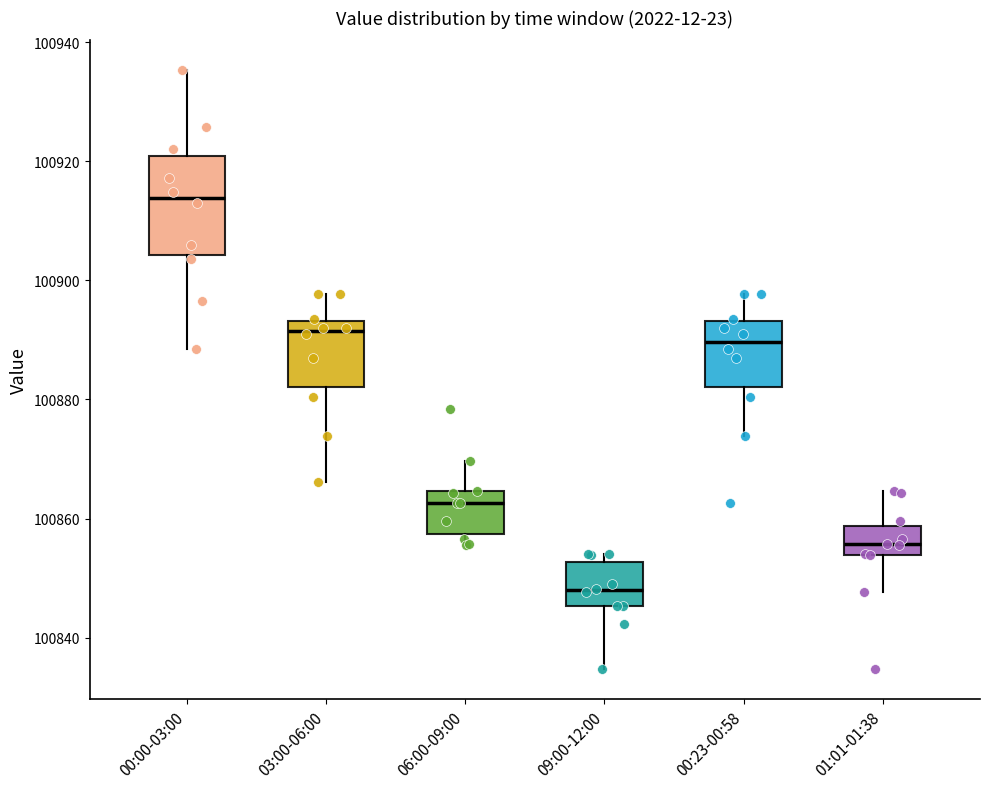

Which box's median line is the highest?

00:00-03:00